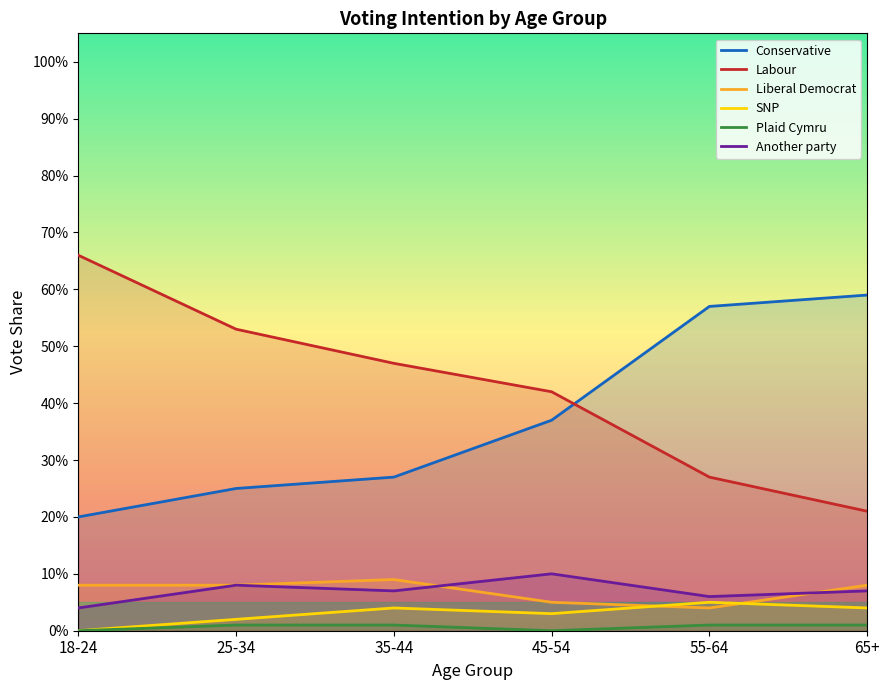

How many data points in SNP are above 0?

5